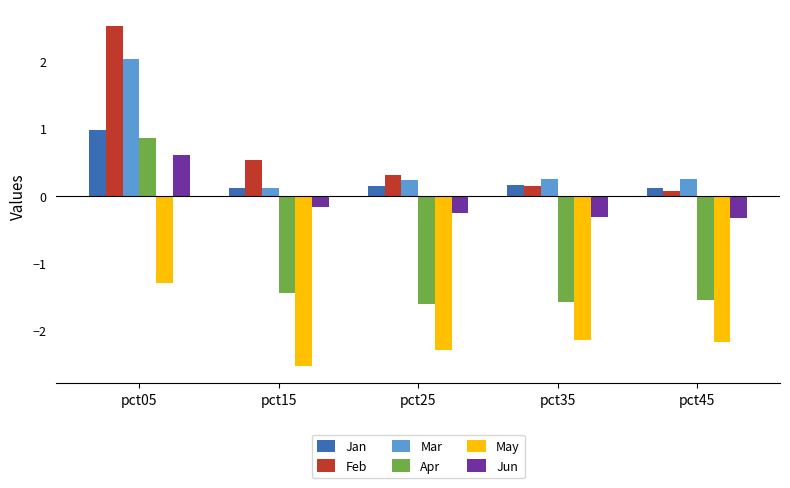

The Apr series shows 0.9 at pct05. True or false?

True